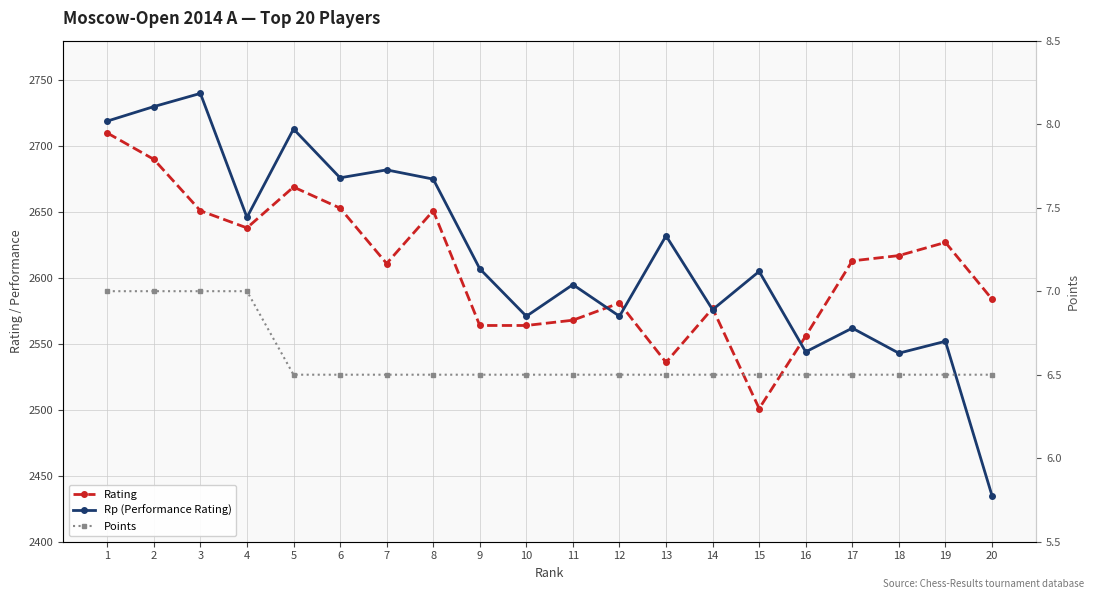

Between 13 and 18, which series saw the biggest shift?

Rp (Performance Rating)